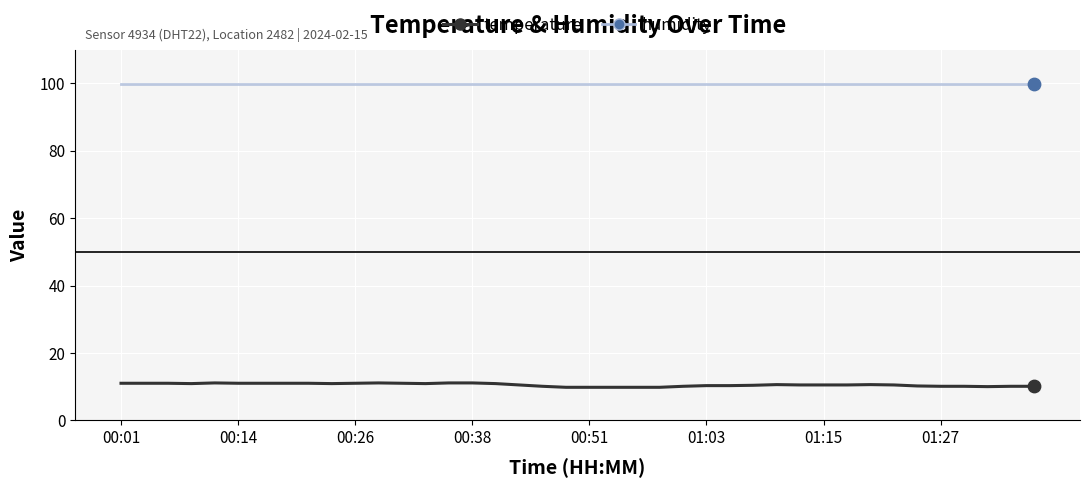

Which series has the largest total across all categories?

humidity